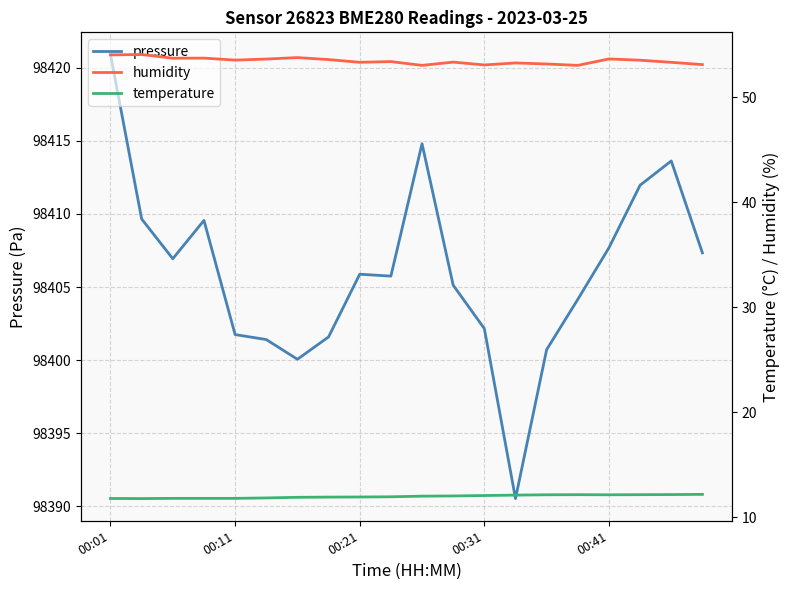

Which category has the highest value in the pressure series?

00:01